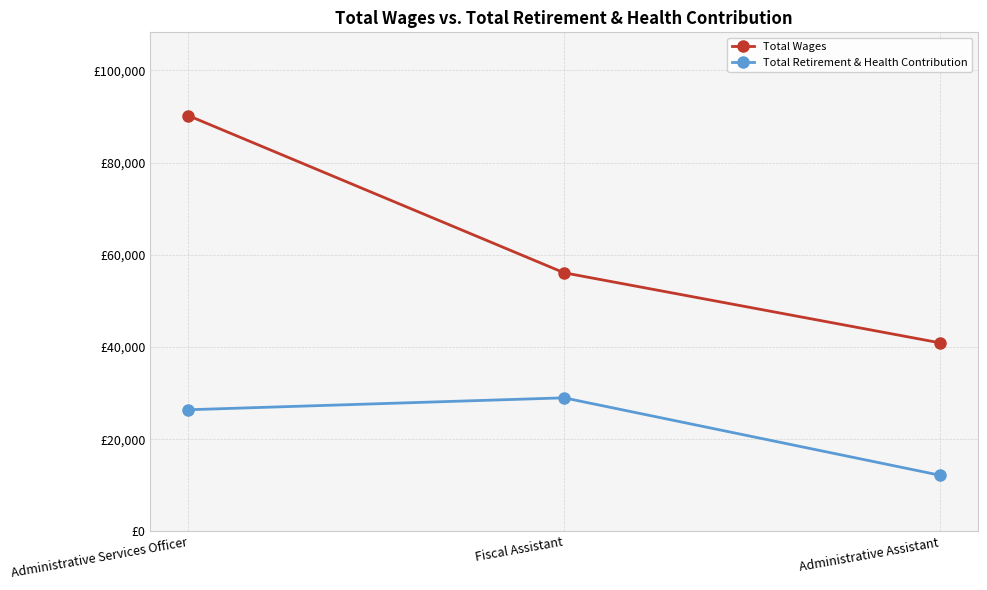

Reading right to left, transcribe all the data shown in this chart.

Total Wages: 40900	56103	90226
Total Retirement & Health Contribution: 12169	28969	26382